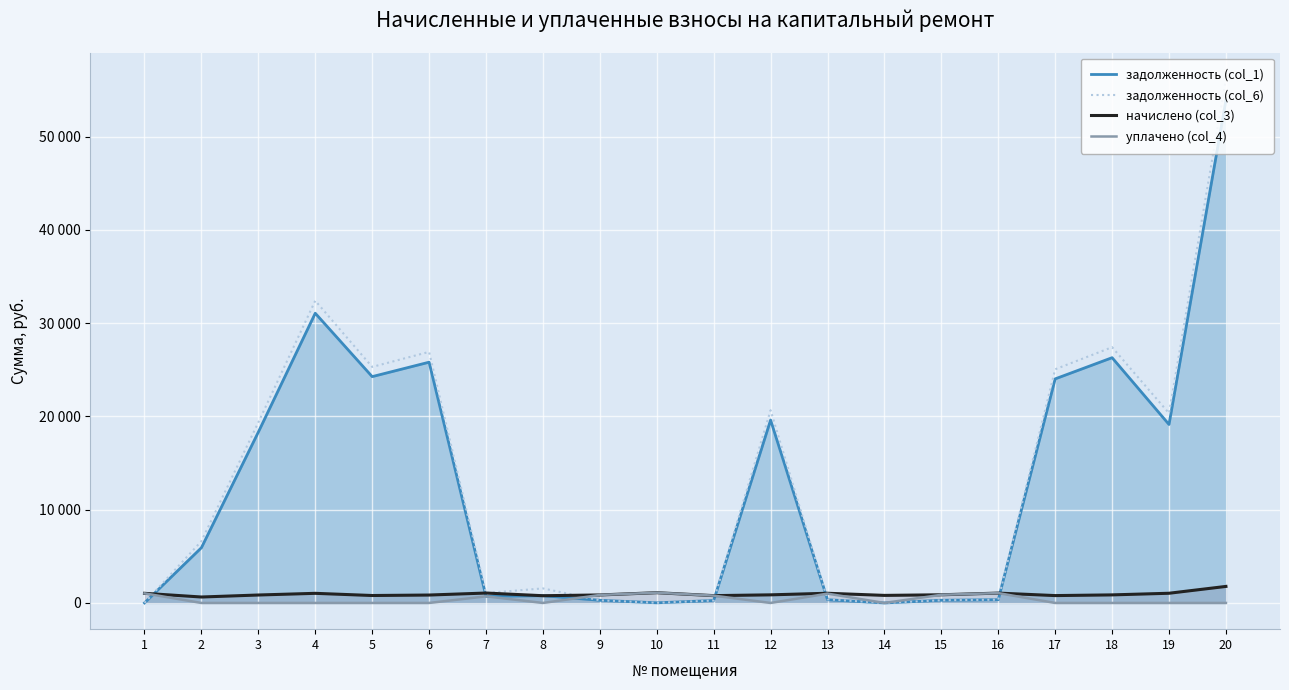

At 14, list the series in order from smallest to largest.

задолженность (col_1), задолженность (col_6), уплачено (col_4), начислено (col_3)